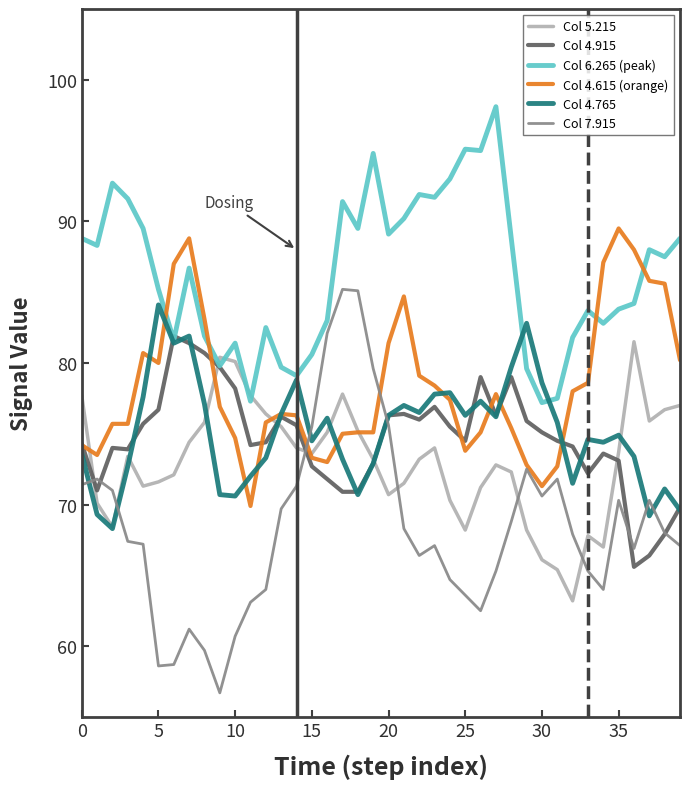

What is the minimum value for Col 4.615 (orange)?

69.9